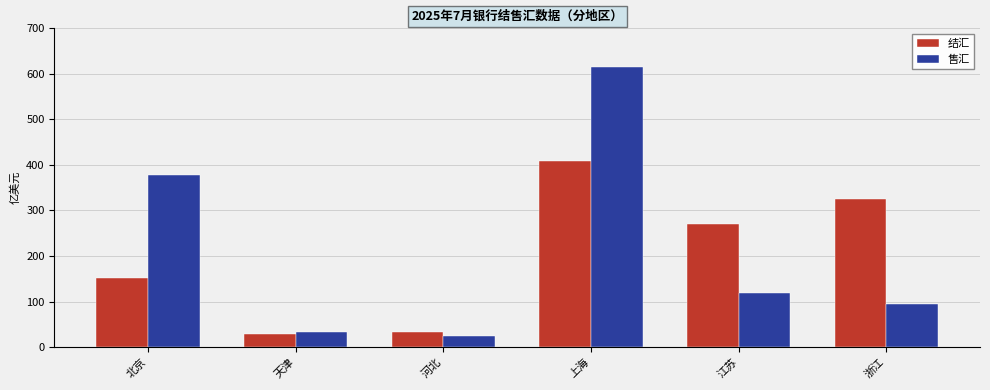

Reading right to left, transcribe all the data shown in this chart.

结汇: 324.9	270.3	408.2	34.0	29.5	150.9
售汇: 94.8	118.1	615.4	24.1	33.1	378.2